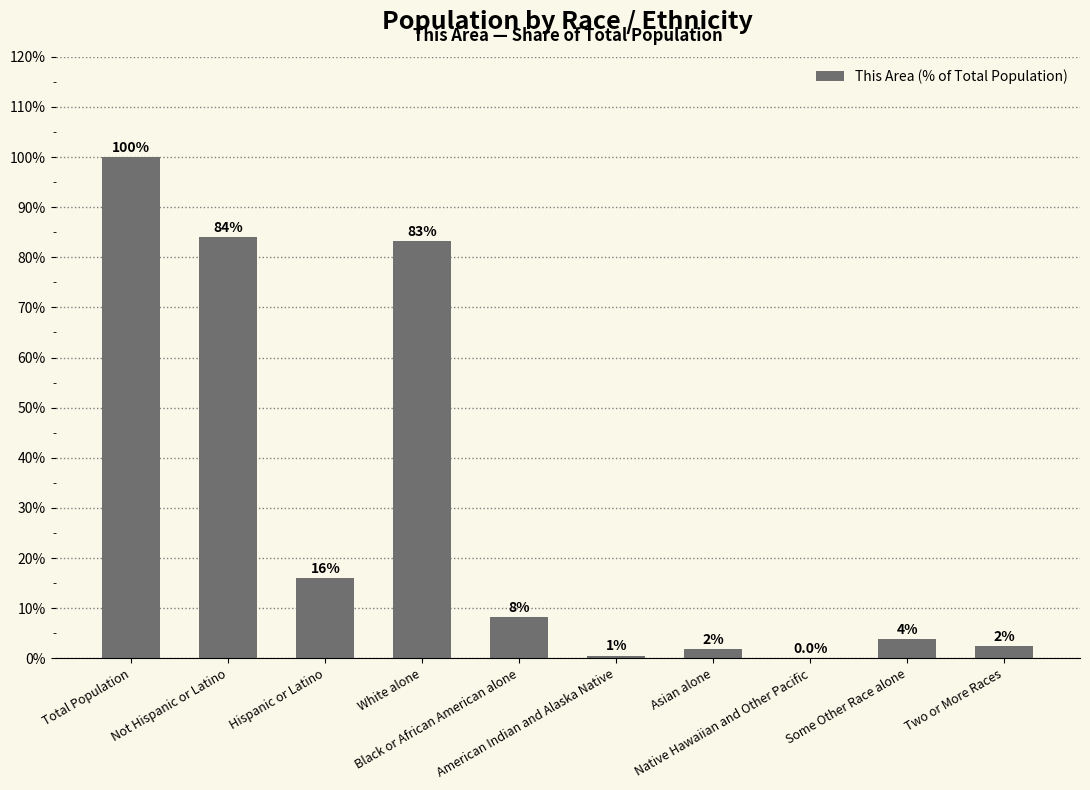

Where is the data nearest to the value 50?

White alone